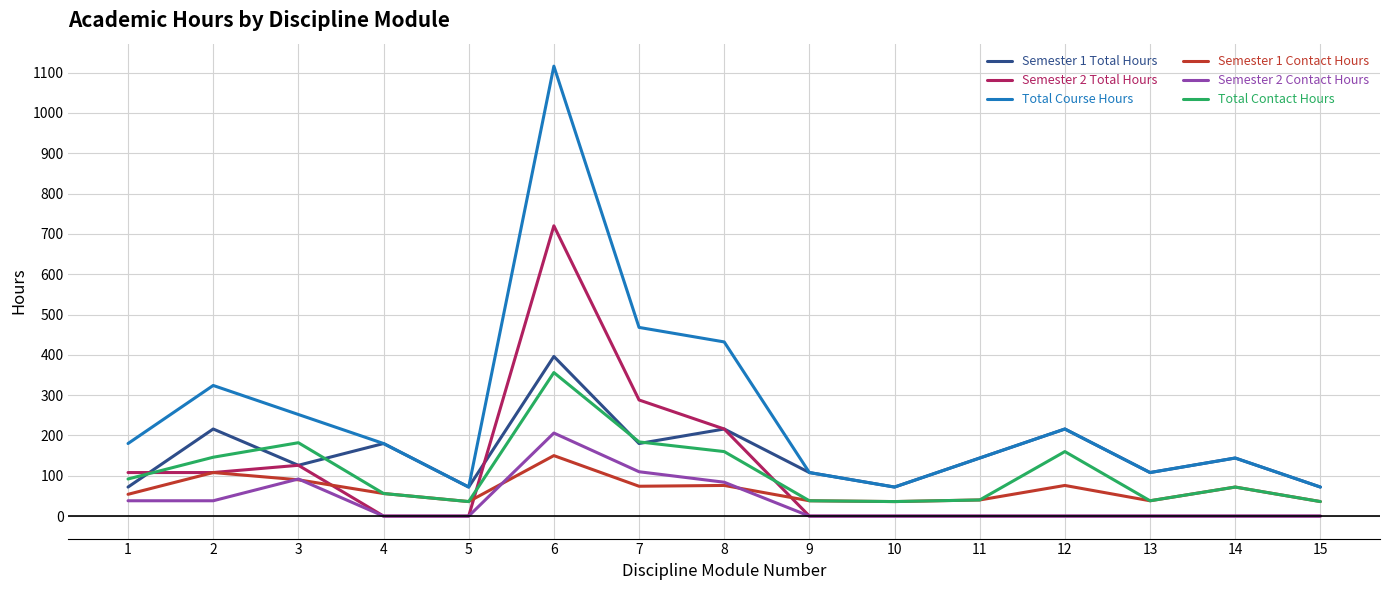

True or false: Total Course Hours and Total Contact Hours intersect in this chart.

False